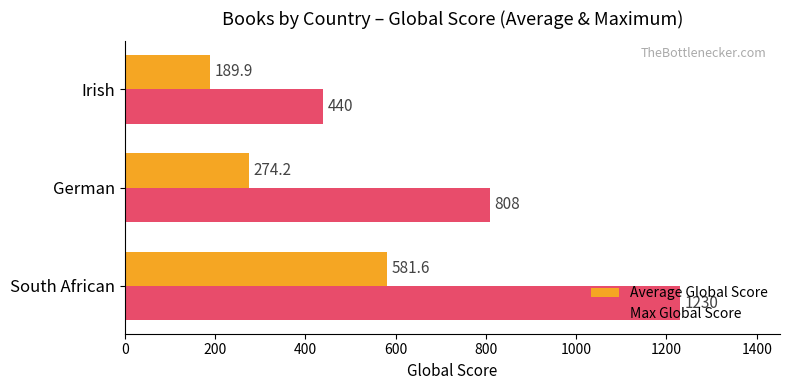

At Irish, list the series in order from largest to smallest.

Max Global Score, Average Global Score